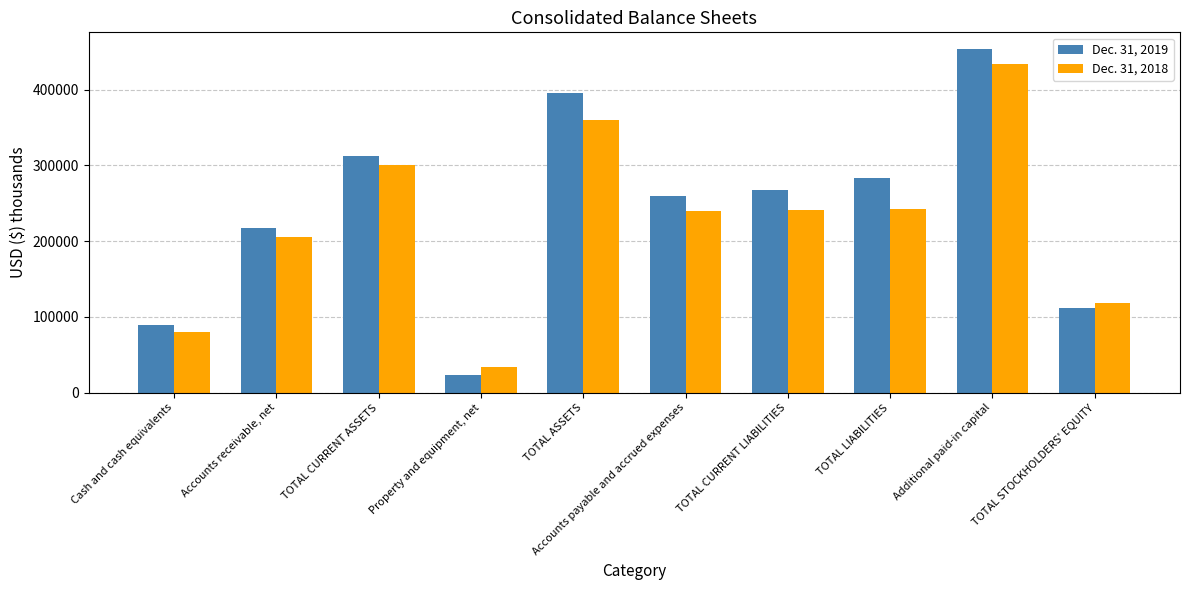

Is it true that Dec. 31, 2019 equals 751958 at Additional paid-in capital?

False